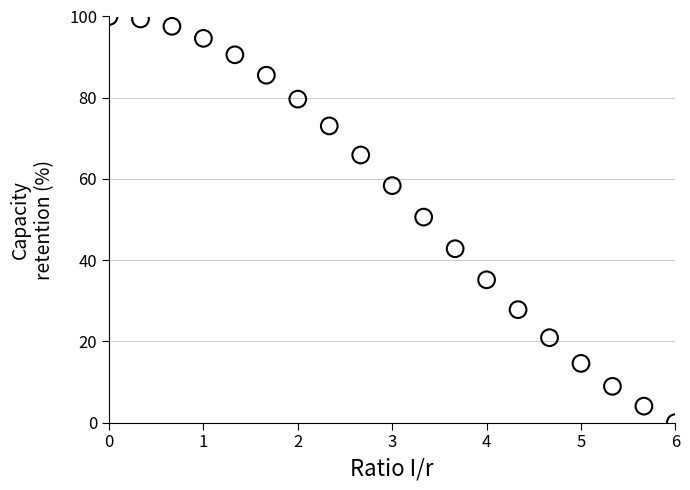

What is the range of X values (max minus min)?

6.0